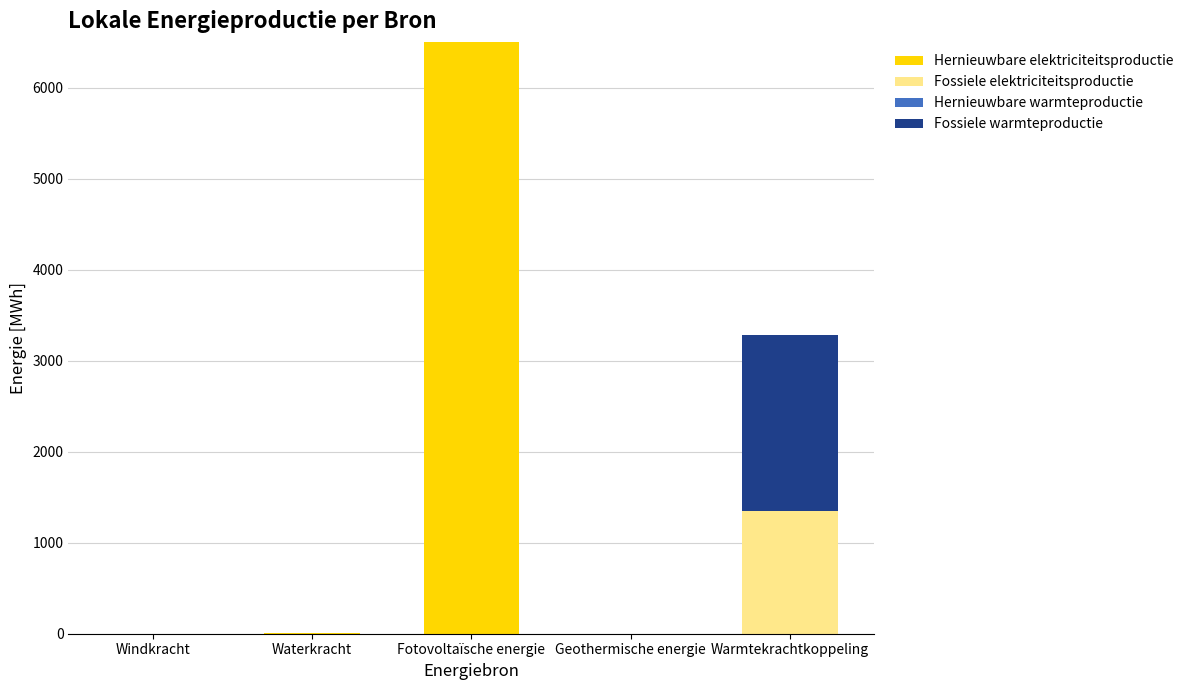

Are the bars horizontal?

No